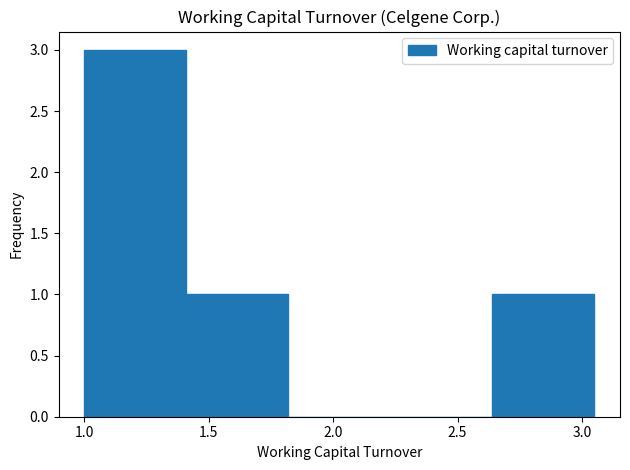

Reading left to right, list every bar in this chart as the range it spans on the x-axis followed by its height. Neither the bar edges nor the heights are printed on the chart, so give them approximately, as read against the axes.

1.00 to 1.41: 3
1.41 to 1.82: 1
1.82 to 2.23: 0
2.23 to 2.64: 0
2.64 to 3.05: 1